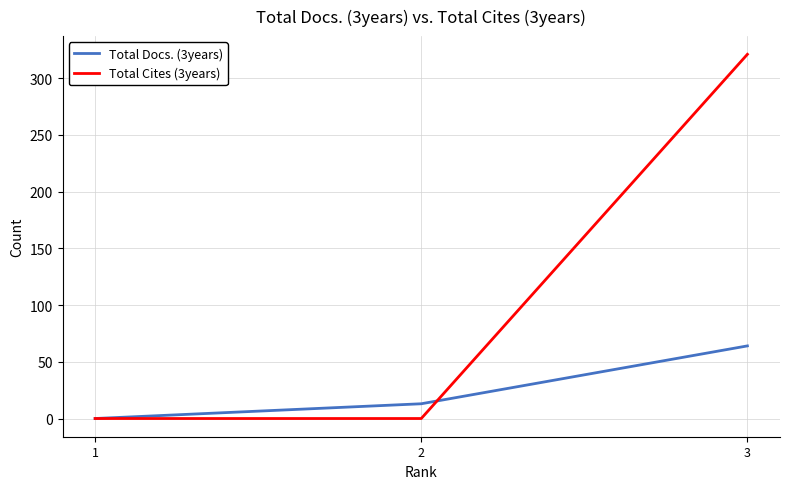

Is this an area chart (filled region under the line)?

No